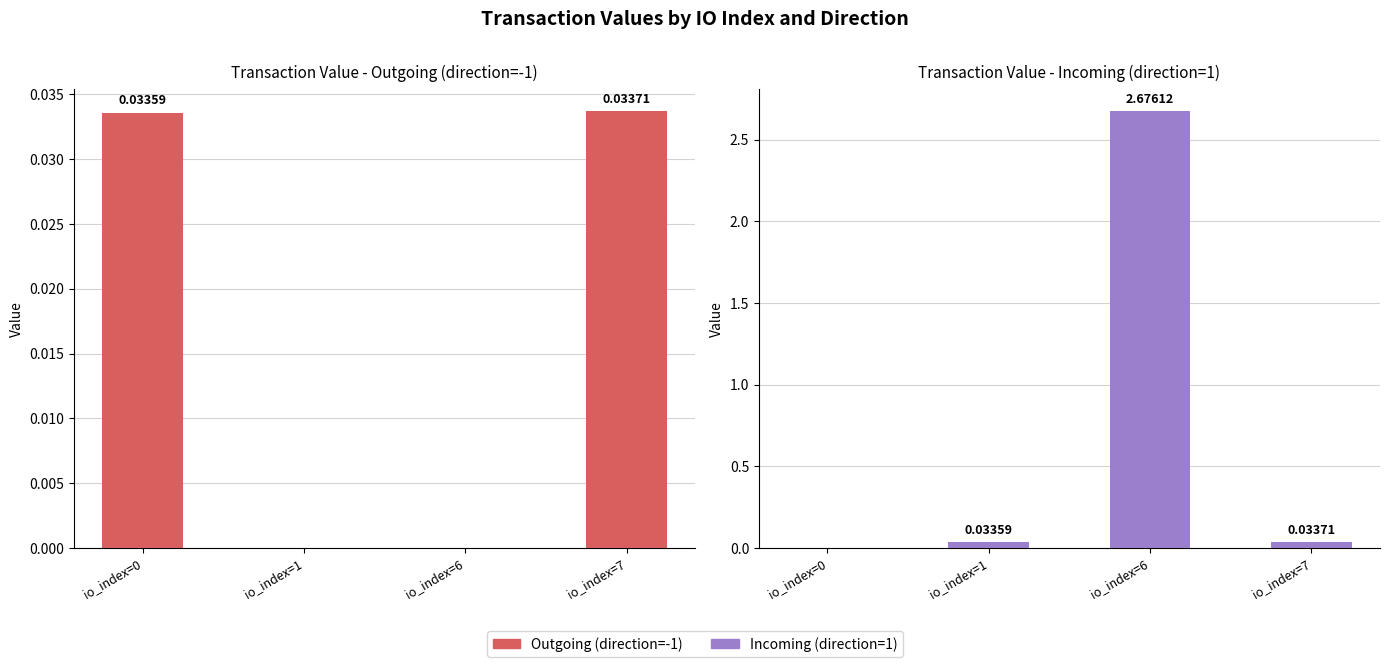

What are all the series names shown in the legend?

Outgoing (direction=-1), Incoming (direction=1)